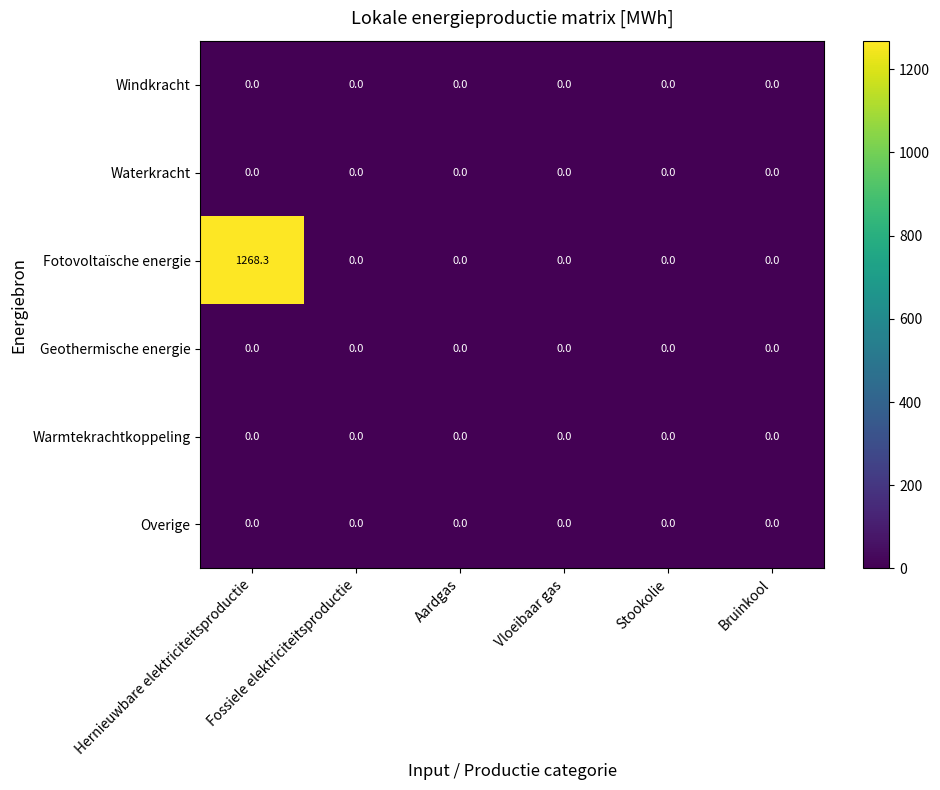

Which series has the largest total across all categories?

Fotovoltaïsche energie